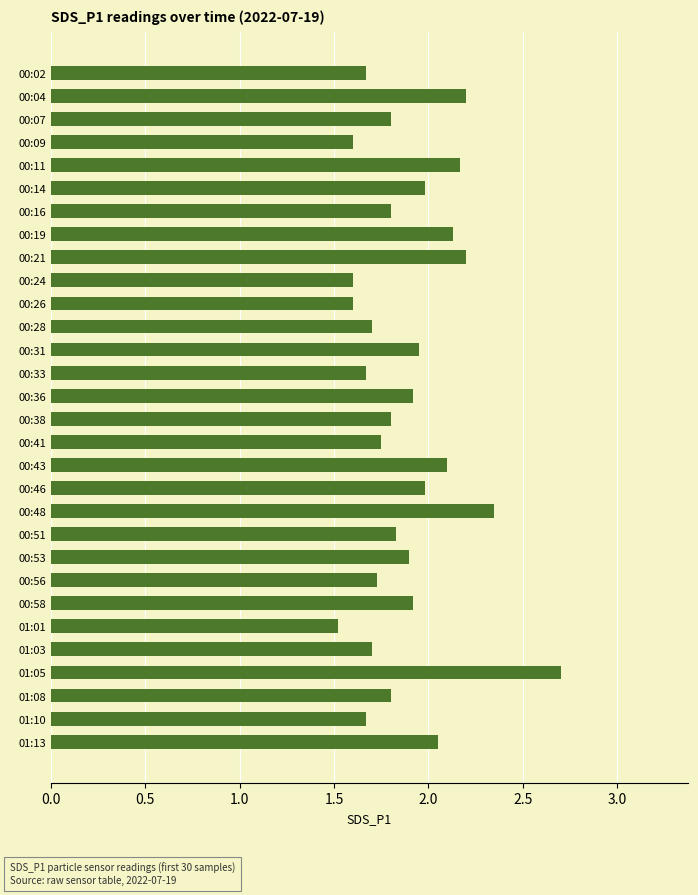

What is the value of the 18th bar from the top?

2.1